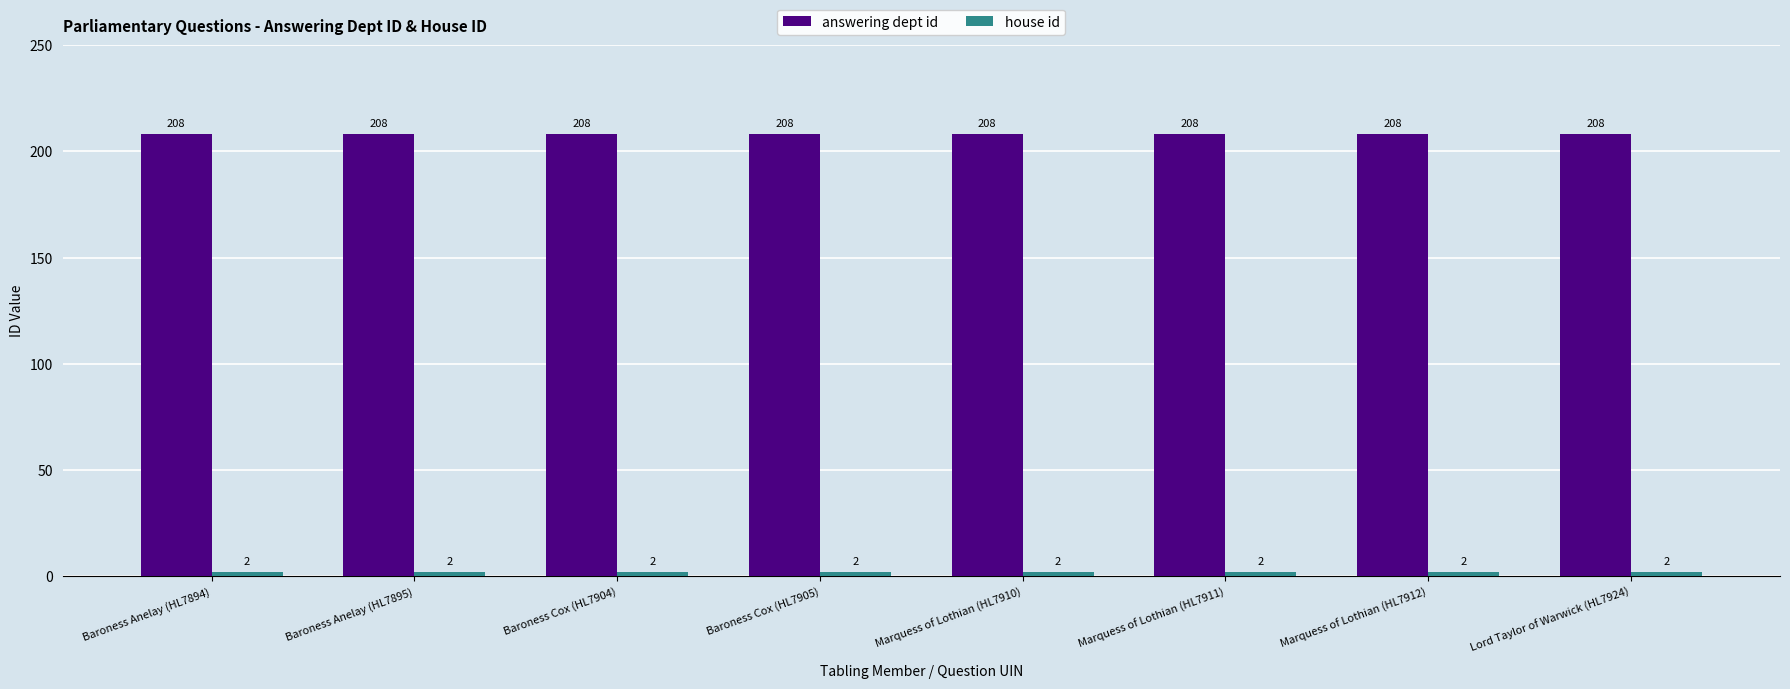

Does the chart contain stacked bars?

No